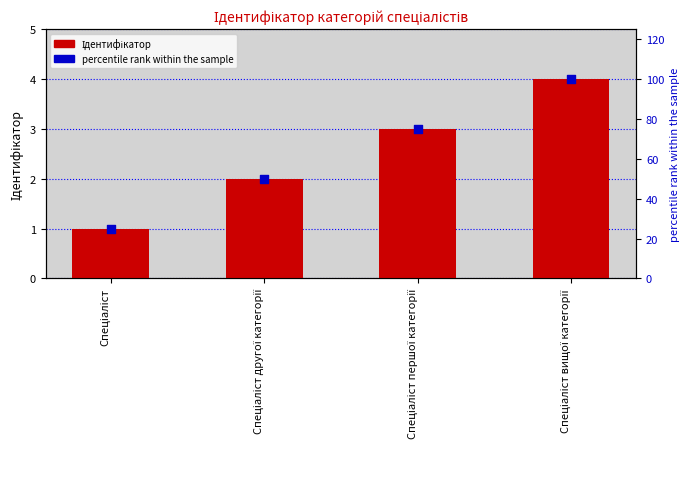

Is the value of Ідентифікатор at Спеціаліст вищої категорії greater than the value of percentile rank within the sample at Спеціаліст другої категорії?

No